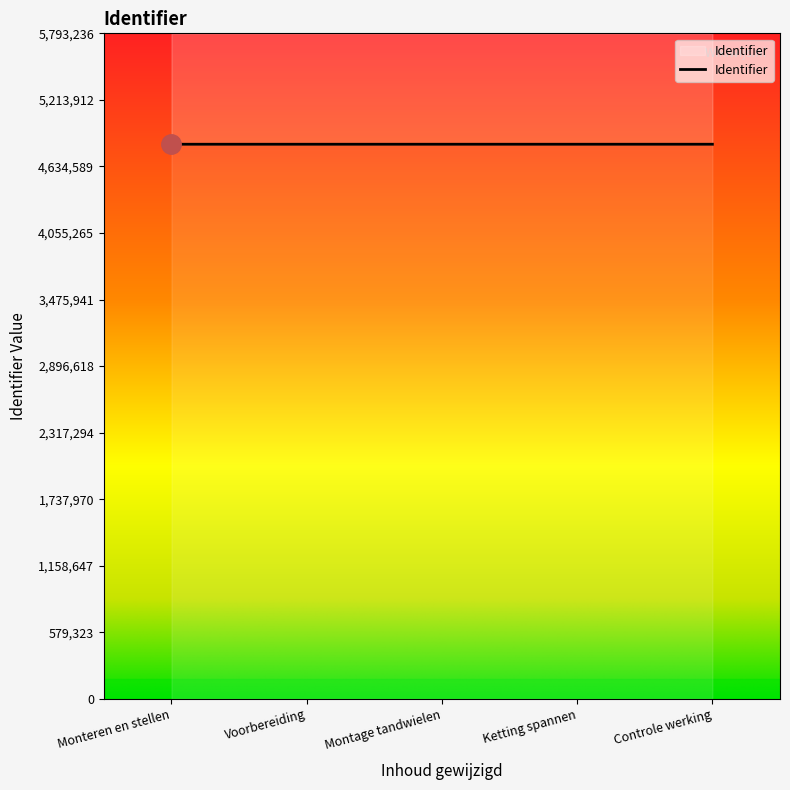

Reading left to right, what are all the values shown in this chart?

Monteren en stellen=4827668	Voorbereiding=4827671	Montage tandwielen=4827677	Ketting spannen=4827683	Controle werking=4827697